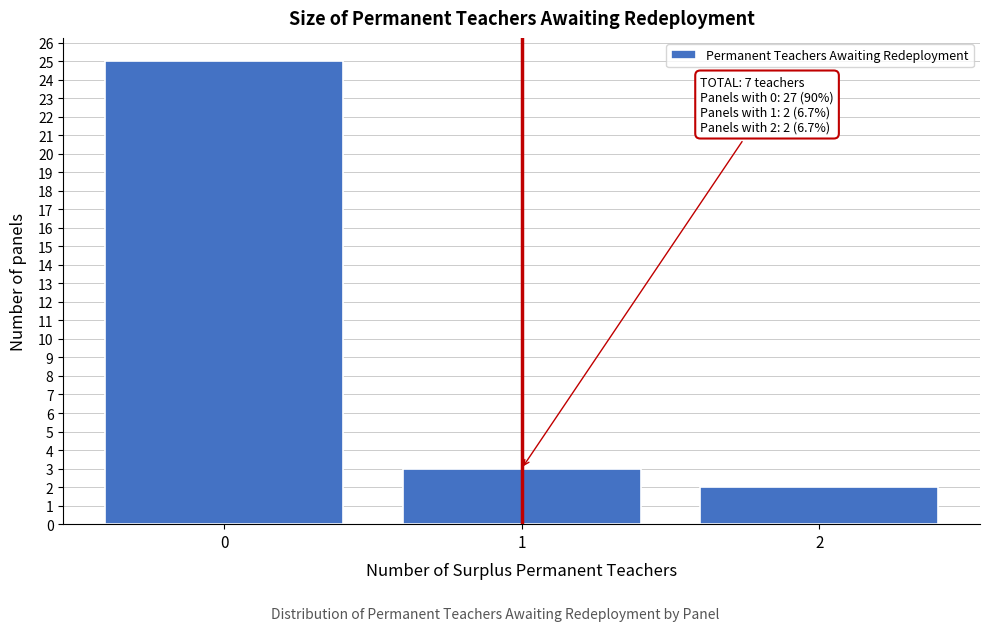

Which range on the x-axis has the tallest bar?

-0.5 to 0.5